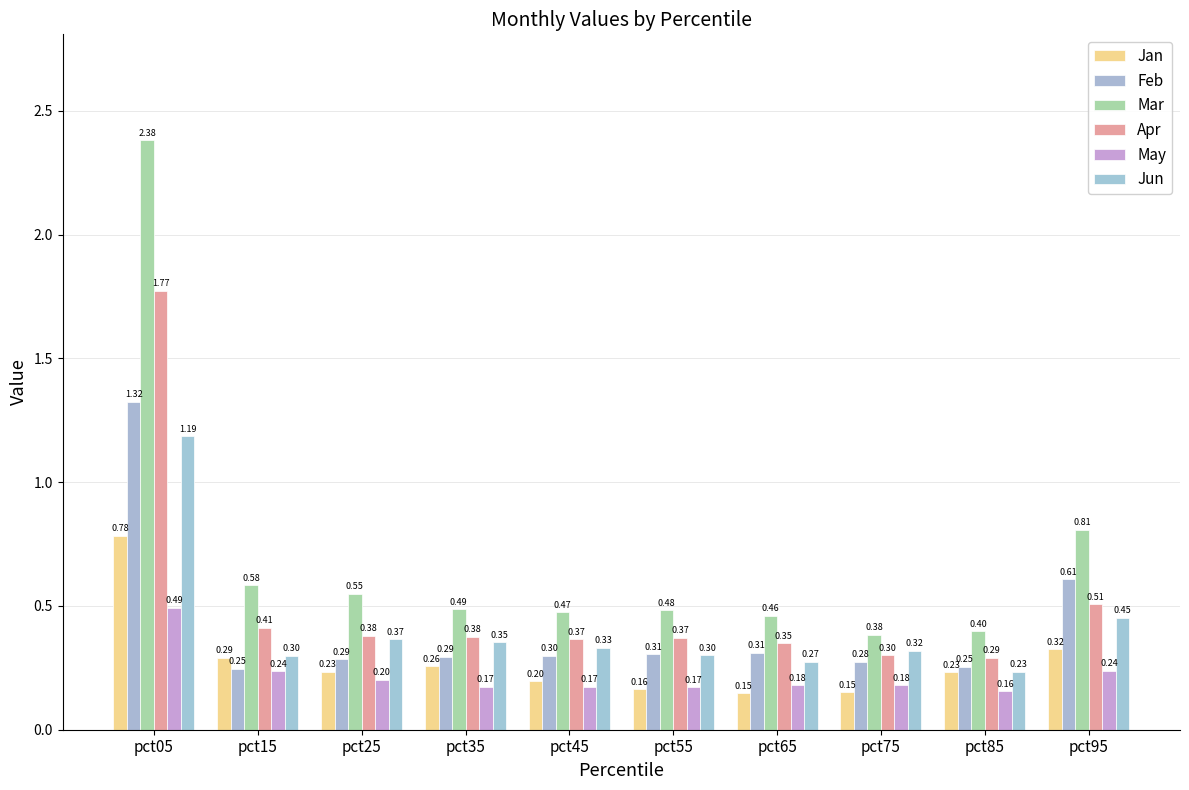

At how many categories does at least one series exceed 2?

1